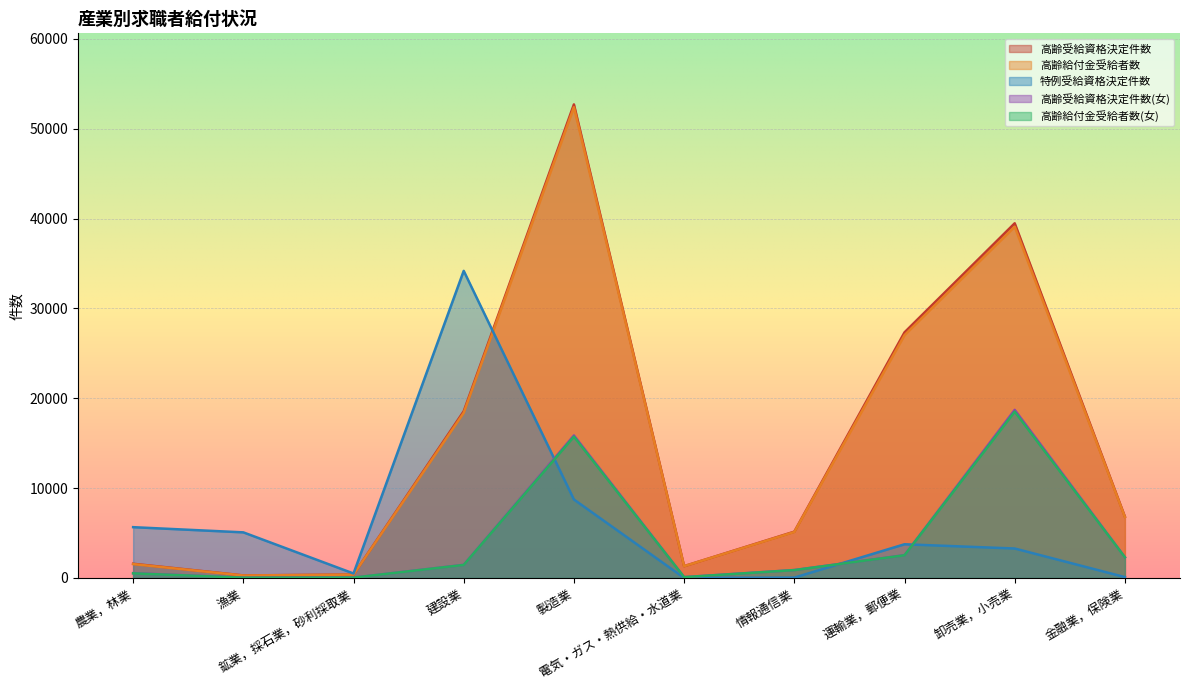

What is the difference between the highest and lowest values at 鉱業，採石業，砂利採取業?

461